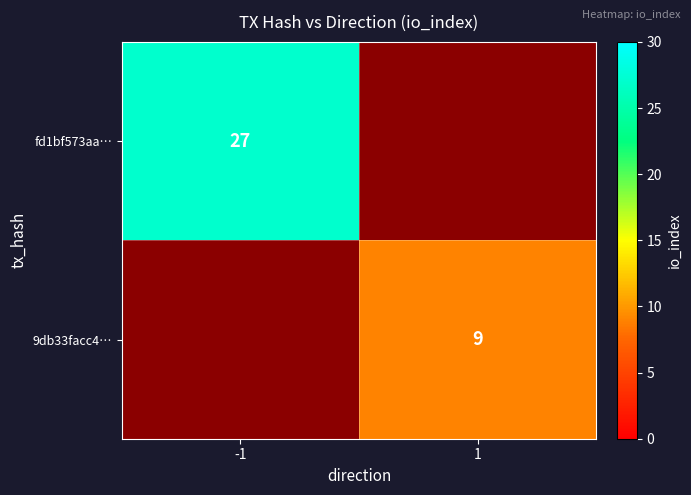

The value of 9db33facc4… at 1 is 9. True or false?

True